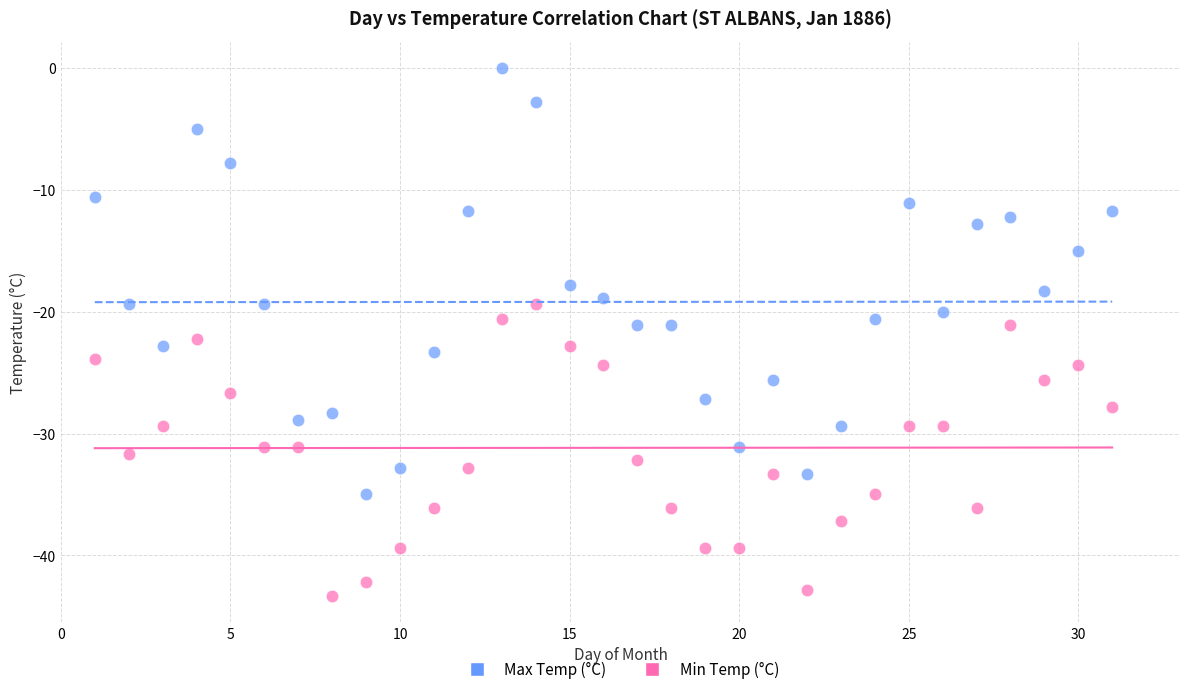

Which series has the widest spread of Y values?

Max Temp (°C)